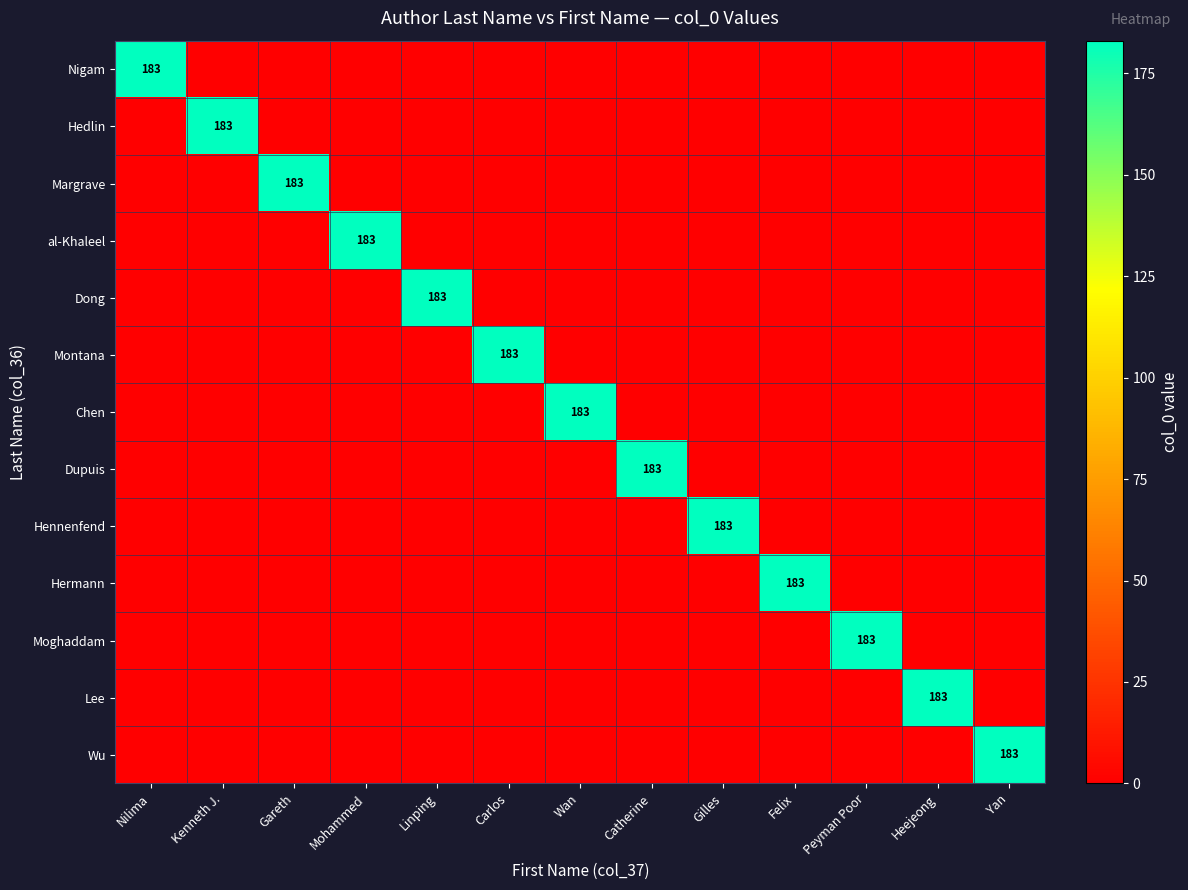

Is the value of Margrave at Nilima greater than the value of Lee at Mohammed?

No